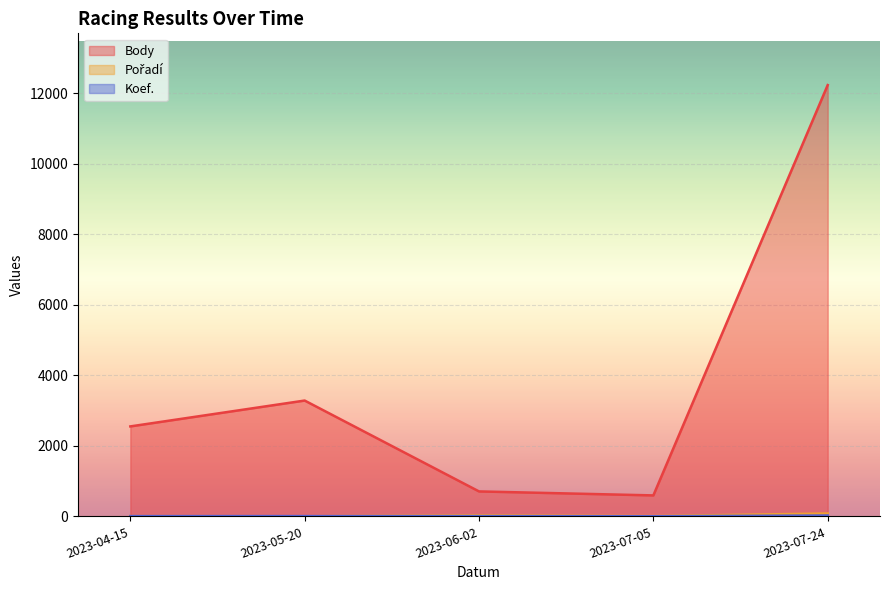

Reading right to left, what are all the values shown in this chart?

Body: 2023-04-15=2550	2023-05-20=3283	2023-06-02=707	2023-07-05=594	2023-07-24=12226
Pořadí: 2023-04-15=6	2023-05-20=3	2023-06-02=27	2023-07-05=8	2023-07-24=82
Koef.: 2023-04-15=7	2023-05-20=7	2023-06-02=7	2023-07-05=3	2023-07-24=24